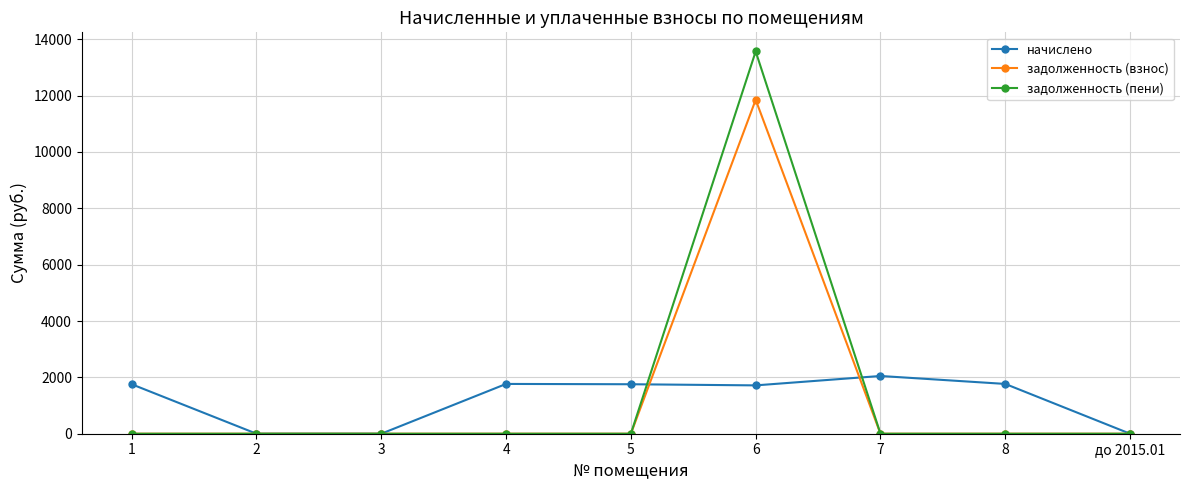

The value of задолженность (взнос) at 5 is 0.0. True or false?

True